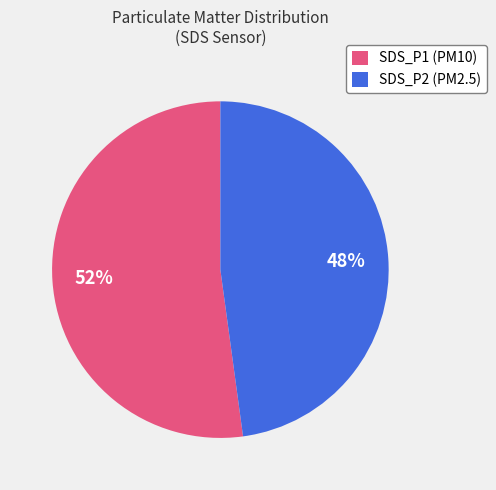

Rank the categories by value from highest to lowest.

SDS_P1, SDS_P2